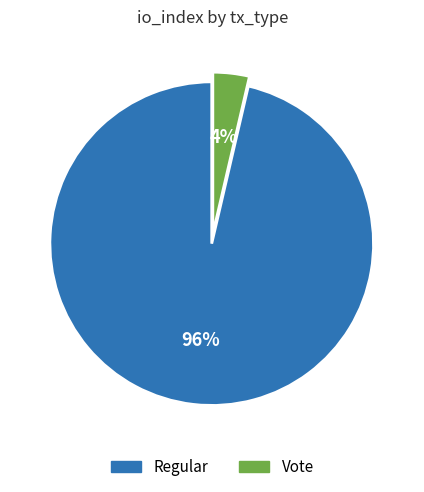

How many slices are in this pie chart?

2